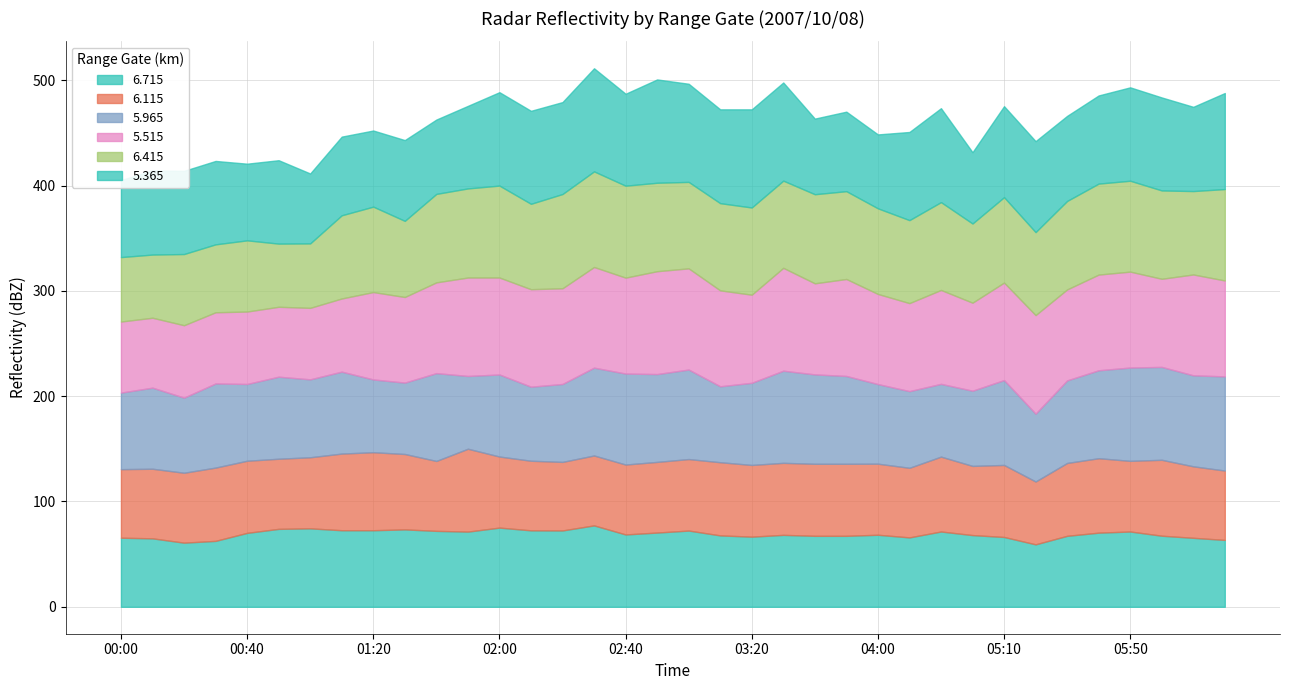

How many times do 6.715 and 6.115 cross each other?

13